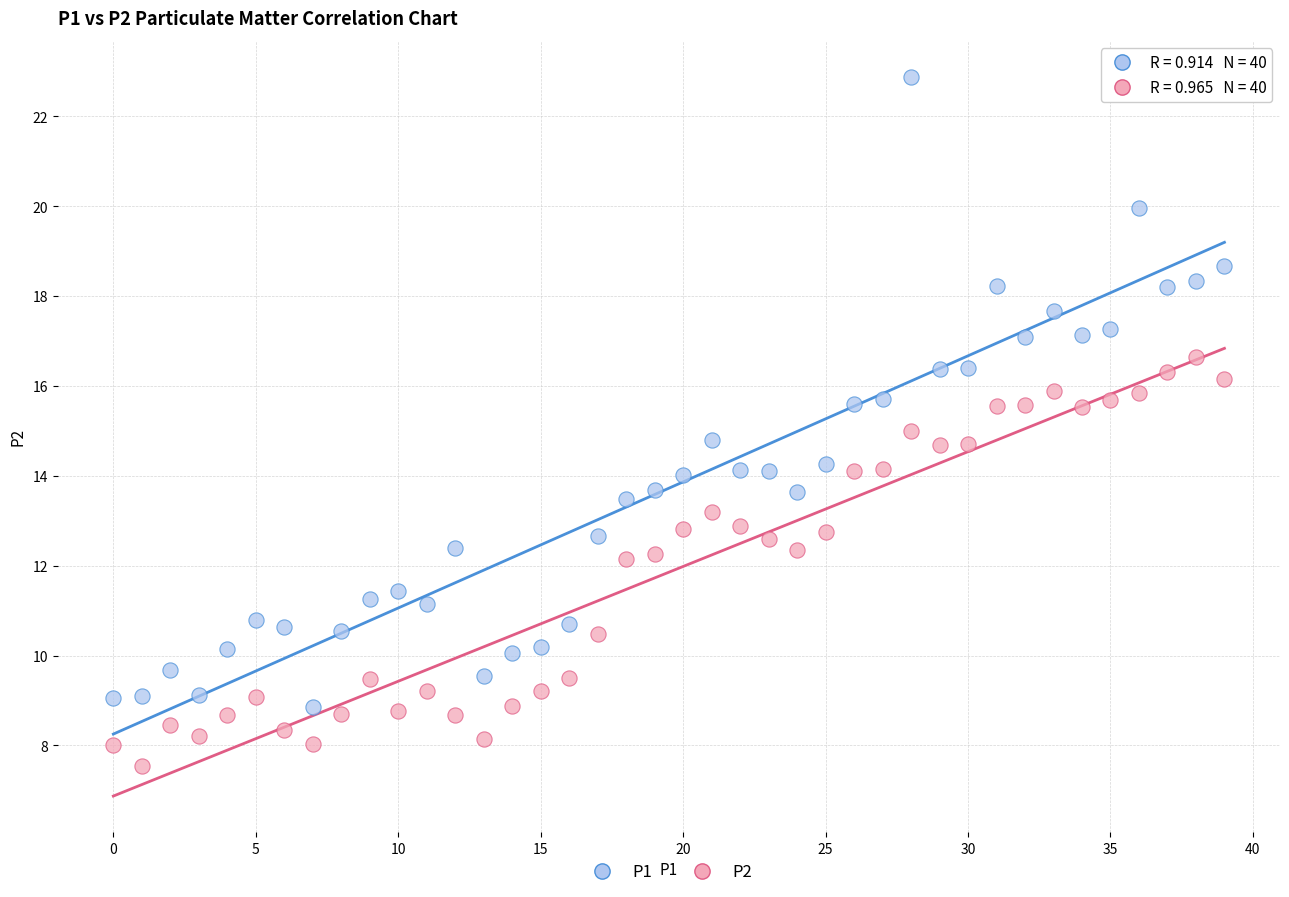

What are all the series names shown in the legend?

P1, P2